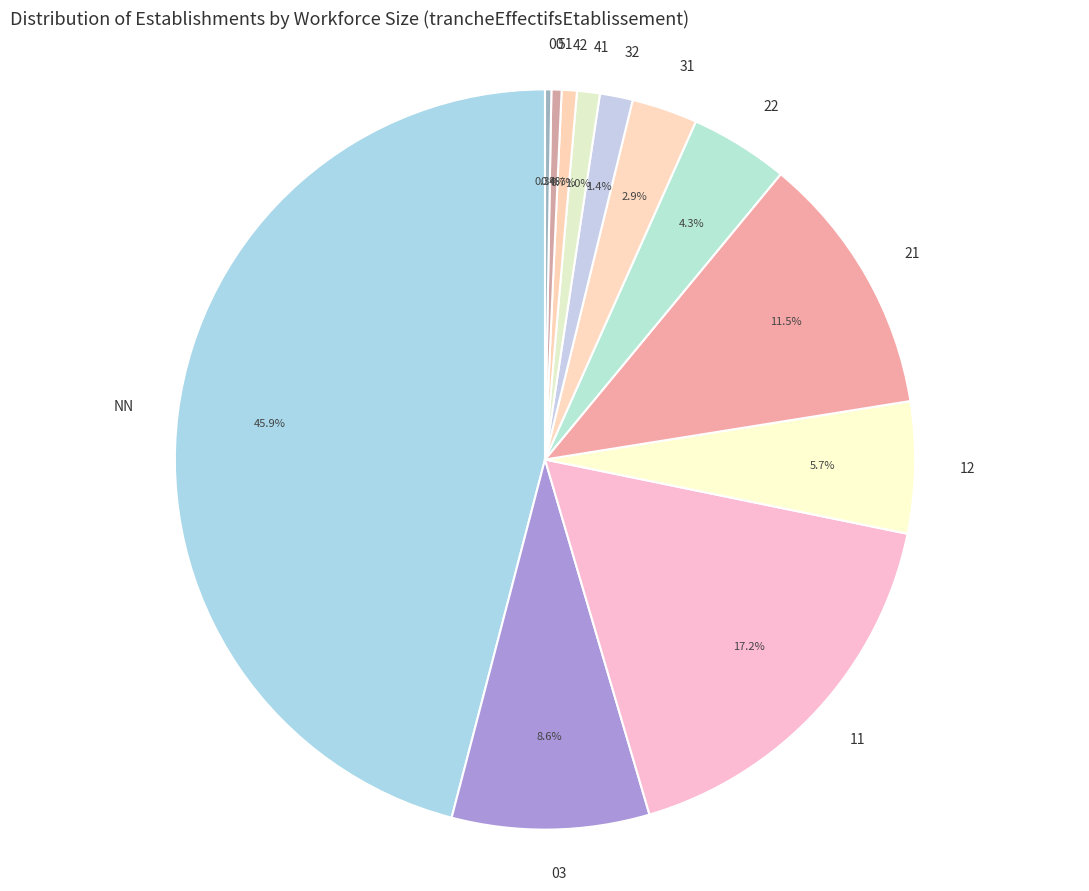

To the nearest percent, what is the difference between the largest and smallest slice percentages?

46%